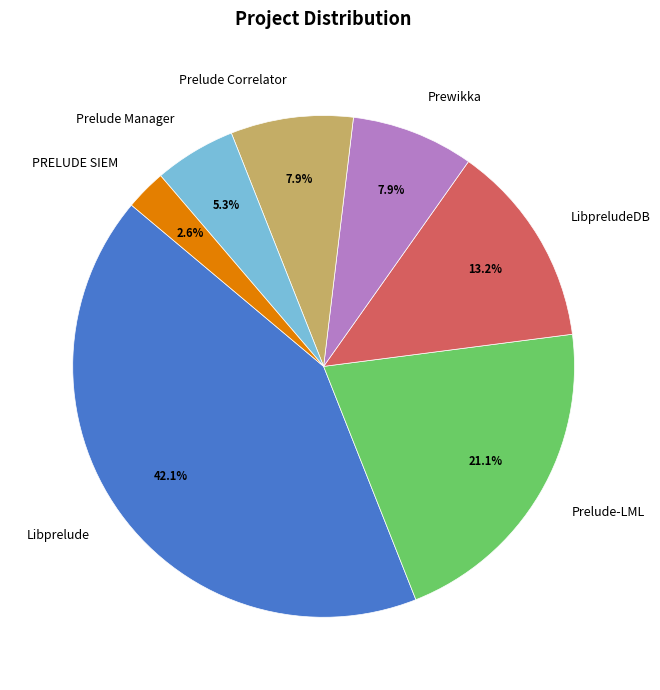

The Libprelude slice represents 55% of the pie. True or false?

False